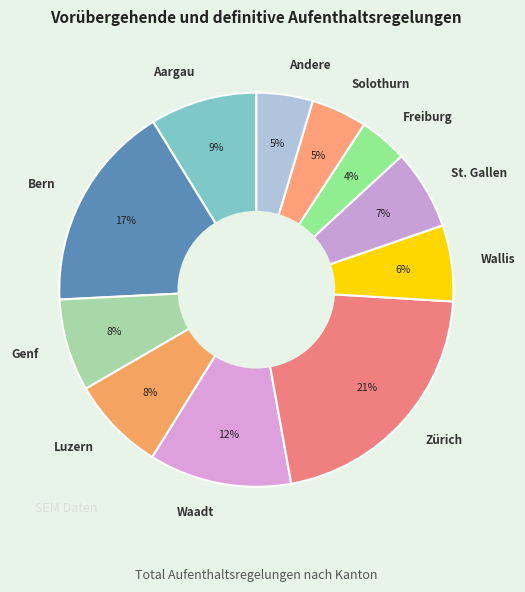

Which category has the biggest portion of the pie?

Zürich